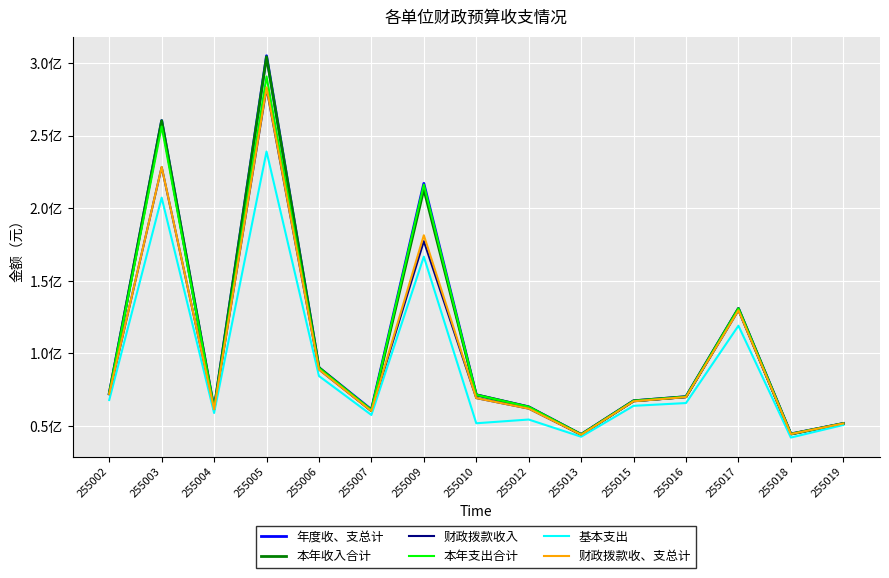

Is this an area chart (filled region under the line)?

No